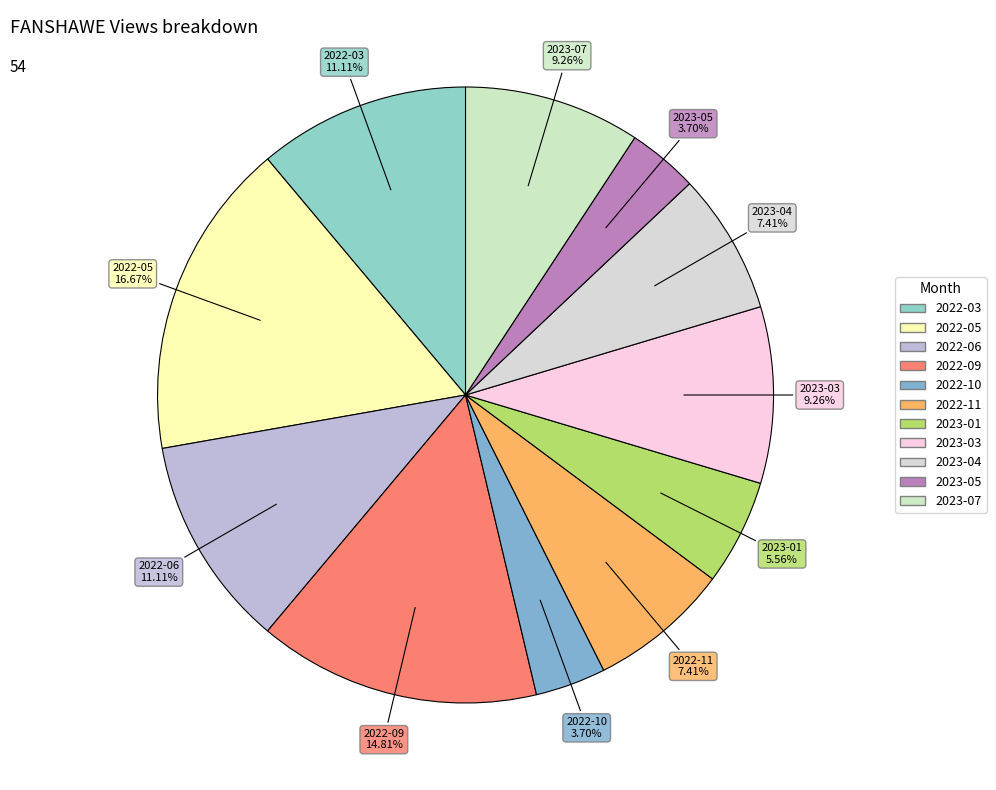

What percentage is NOT represented by 2022-06?

88.9%